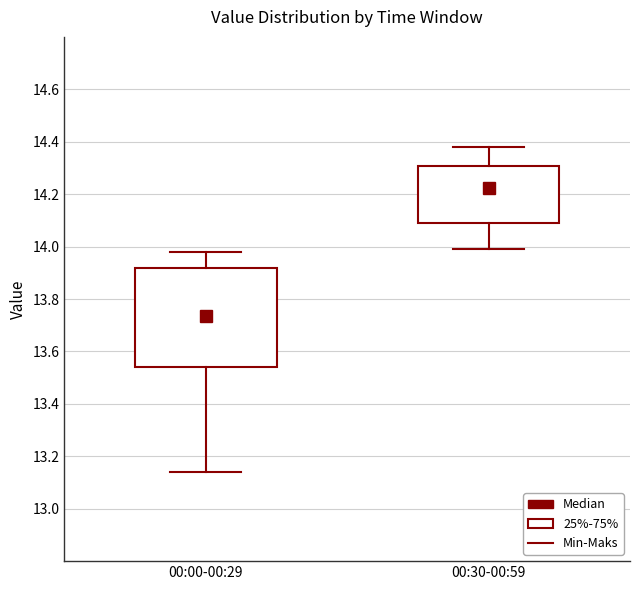

Reading left to right, read every box against the y-axis: the position of its median line, the range the box covers, and the ends of its whiskers. The values are not printed on the chart, so give them approximately, as read against the axis.

00:00-00:29: median 13.74, box 13.54 to 13.92, whiskers 13.14 to 13.98
00:30-00:59: median 14.22, box 14.10 to 14.30, whiskers 14.00 to 14.38